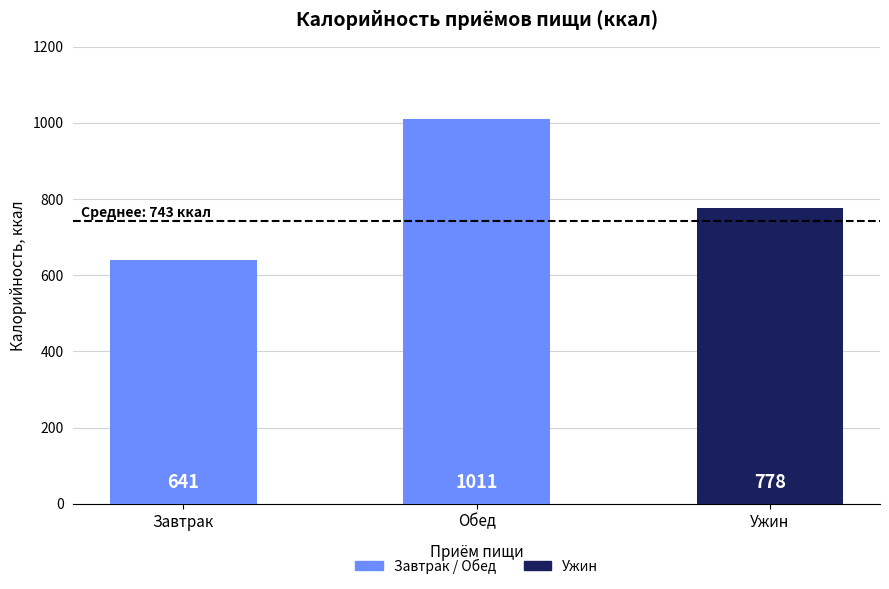

How many data points in Обед are above 140?

2